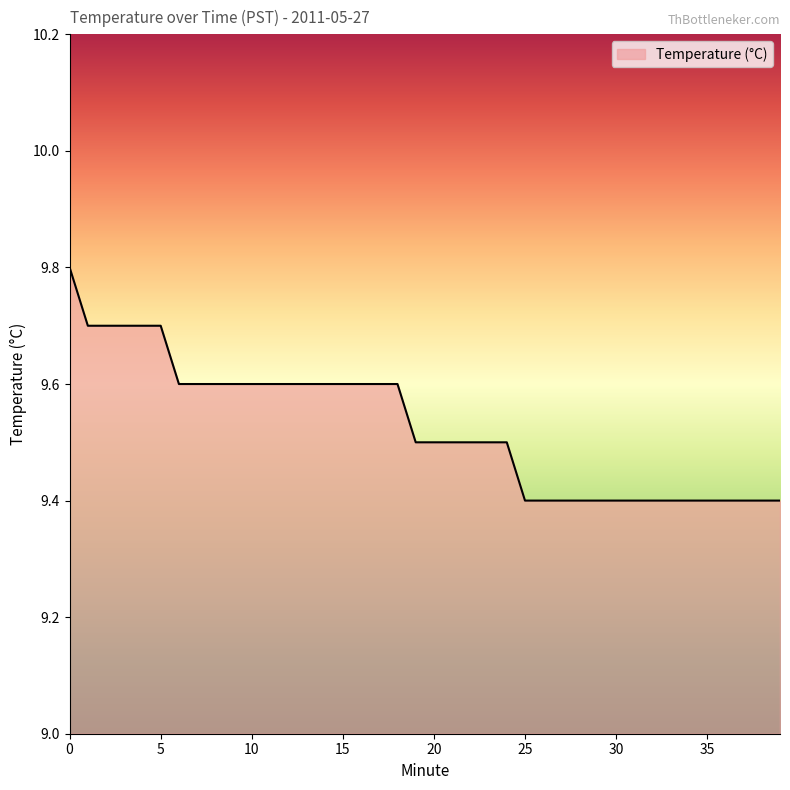

What is the smallest value displayed?

9.4